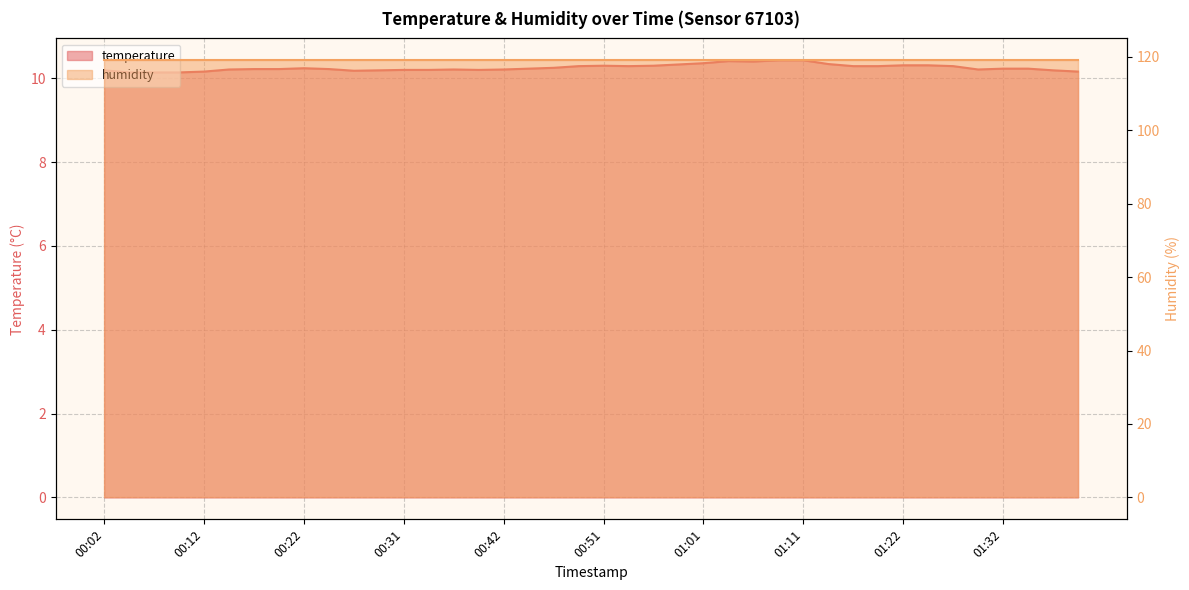

Is it true that the value at 00:17 is 3.5?

False